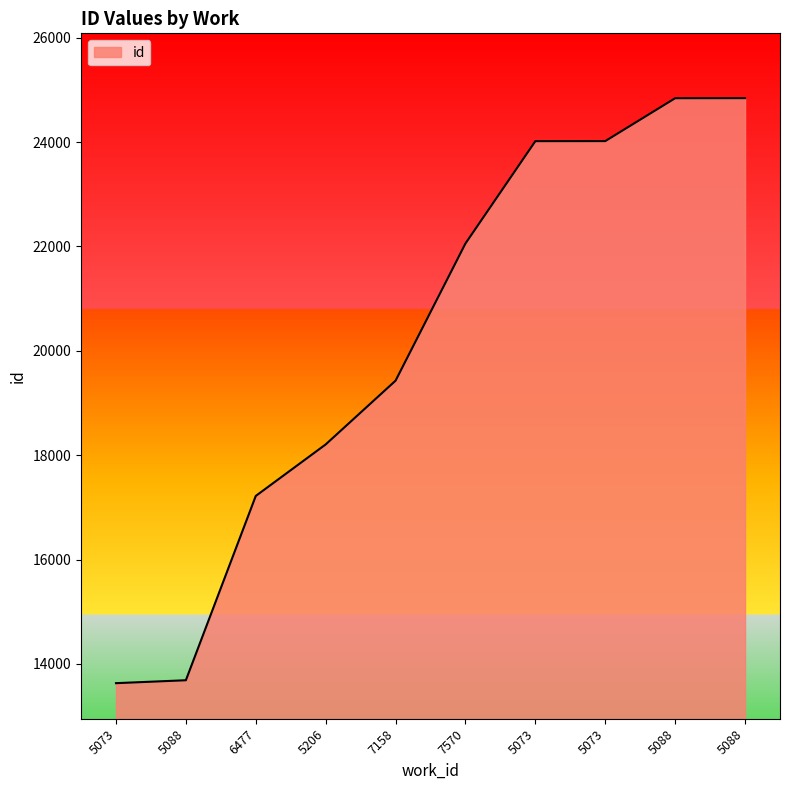

What is the change in value from 5088 to 7570?

+8370